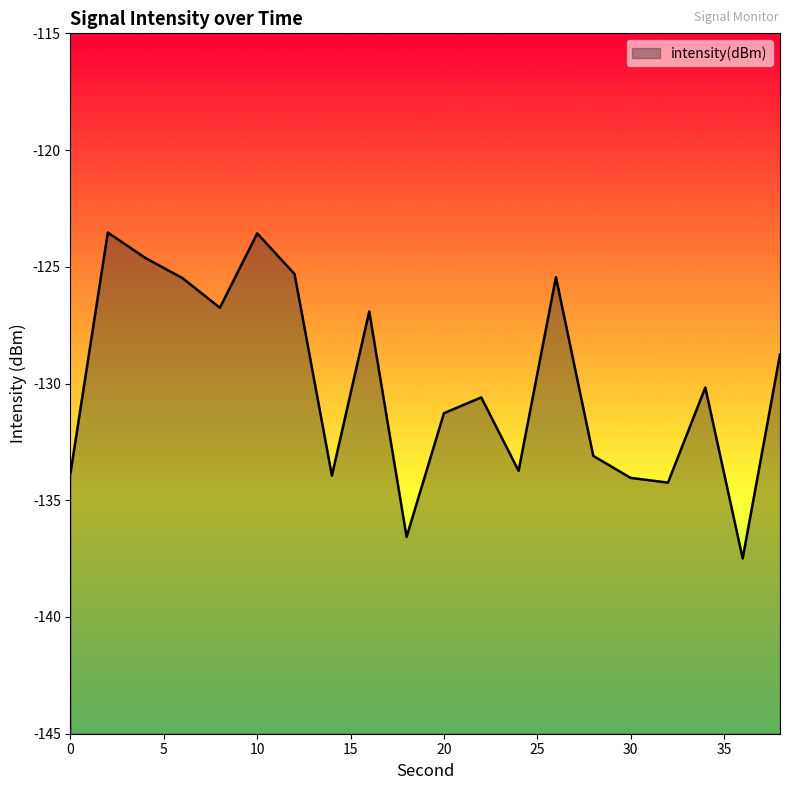

Between 8 and 36, which is larger?

8